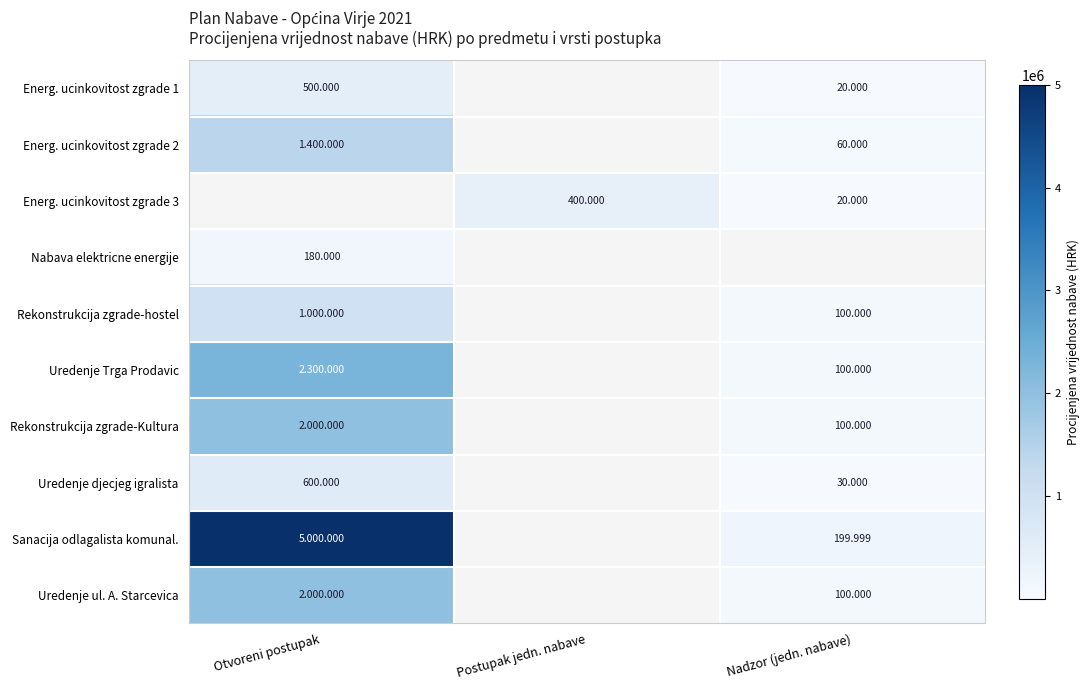

At which category does the chart reach its minimum across all series?

Nadzor (jedn. nabave)